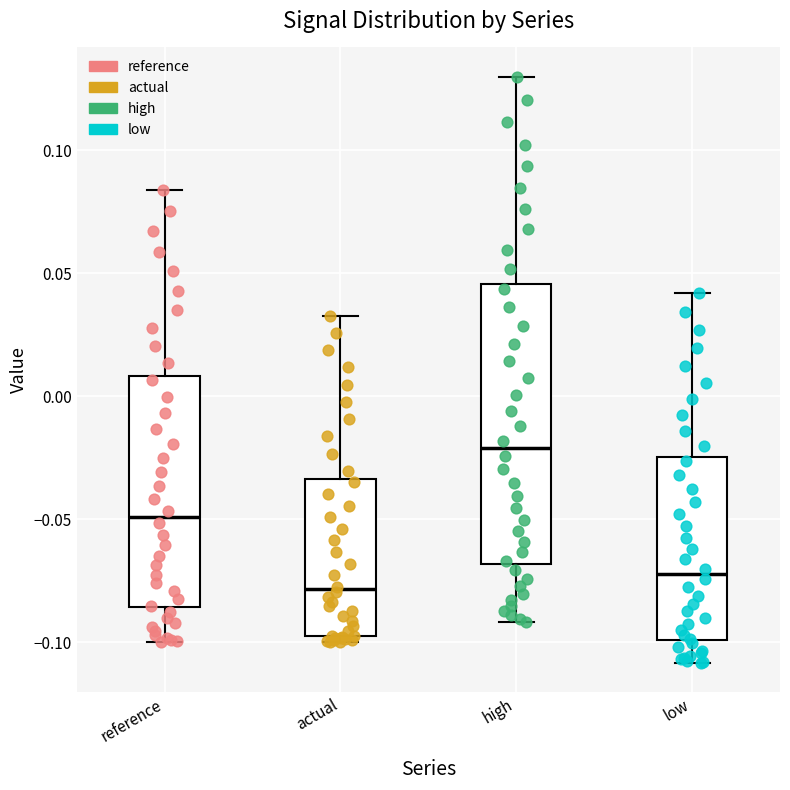

Comparing the boxes themselves (not the whiskers), which one is the tallest?

high